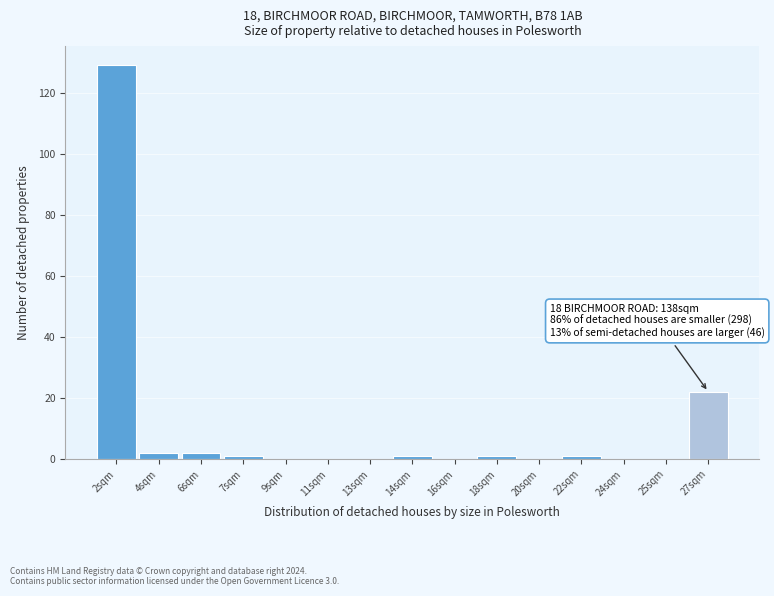

Reading left to right, list all the values displayed in this chart.

2sqm=129	4sqm=2	6sqm=2	7sqm=1	9sqm=0	11sqm=0	13sqm=0	14sqm=1	16sqm=0	18sqm=1	20sqm=0	22sqm=1	24sqm=0	25sqm=0	27sqm=22